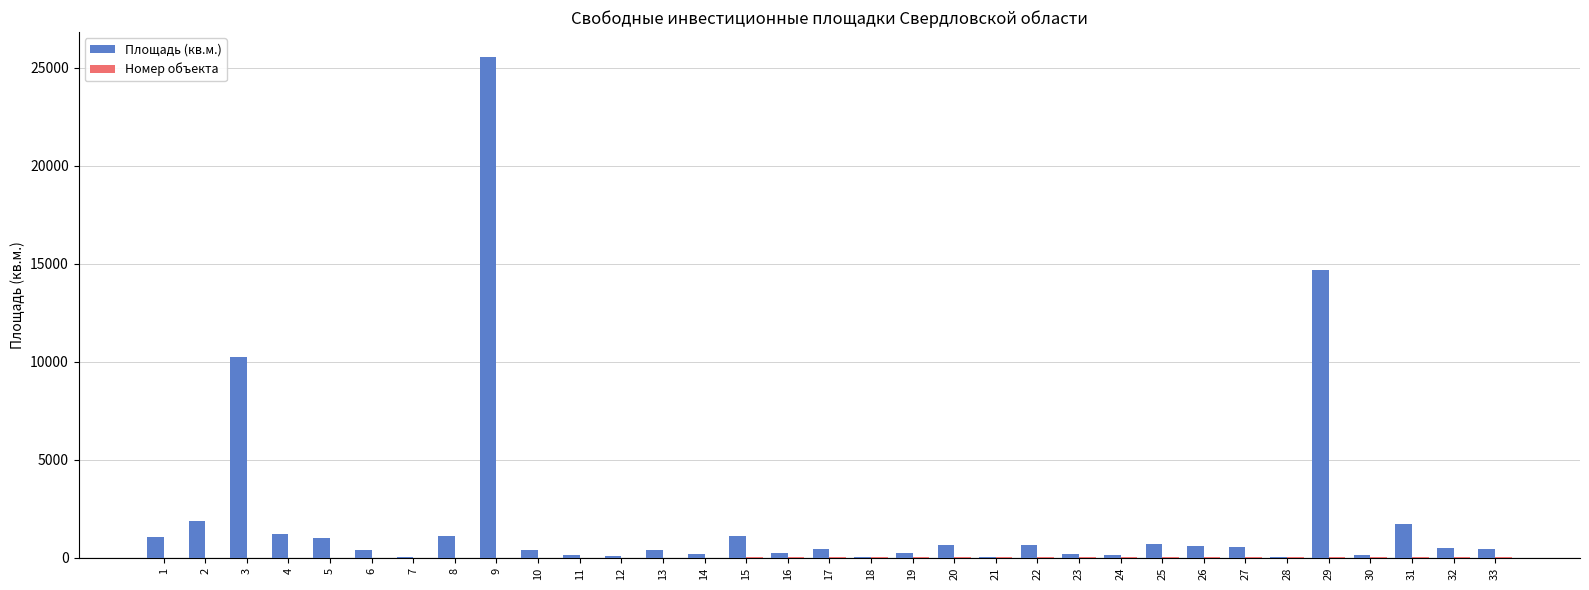

How many categories are shown in the chart?

33